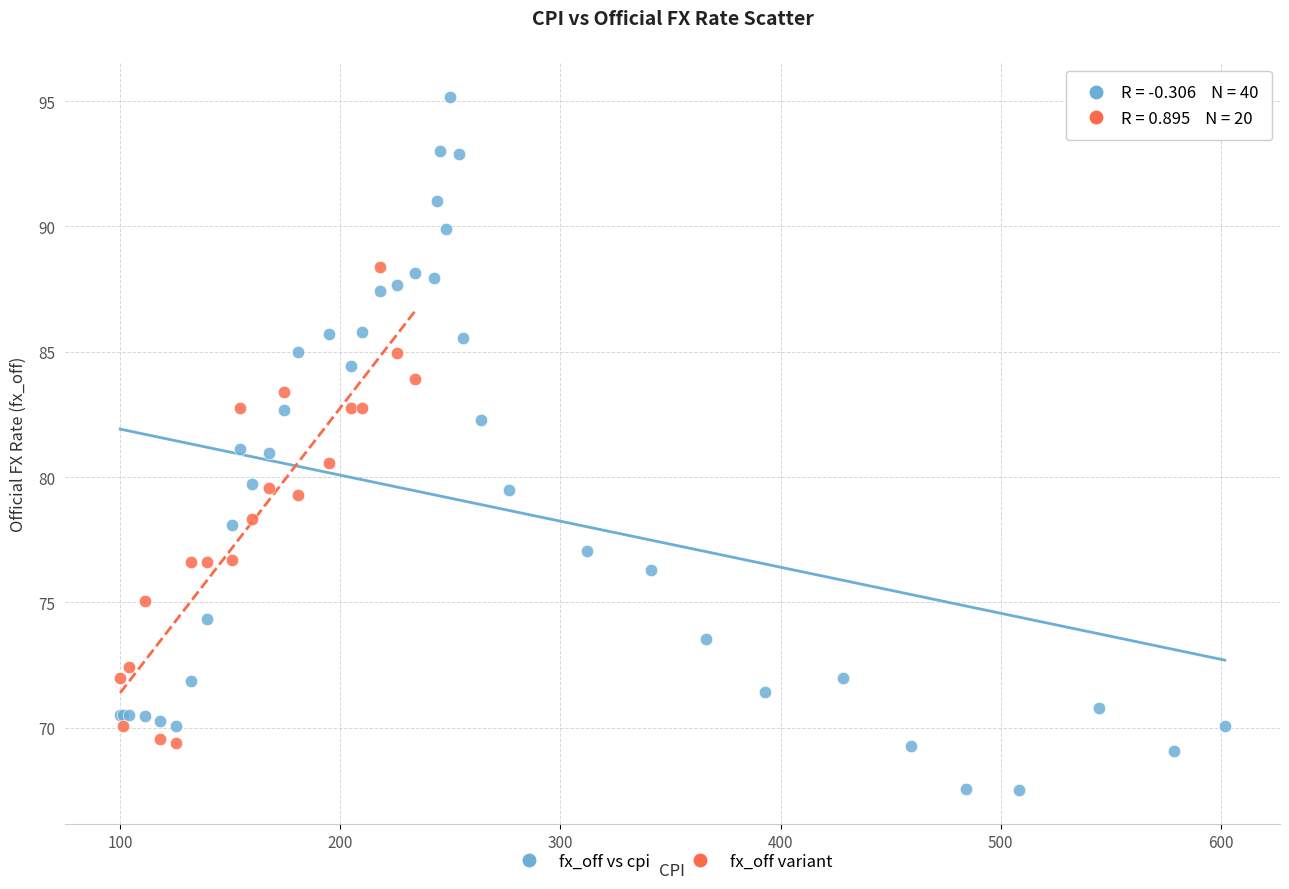

Which series contains the highest Y value?

fx_off vs cpi